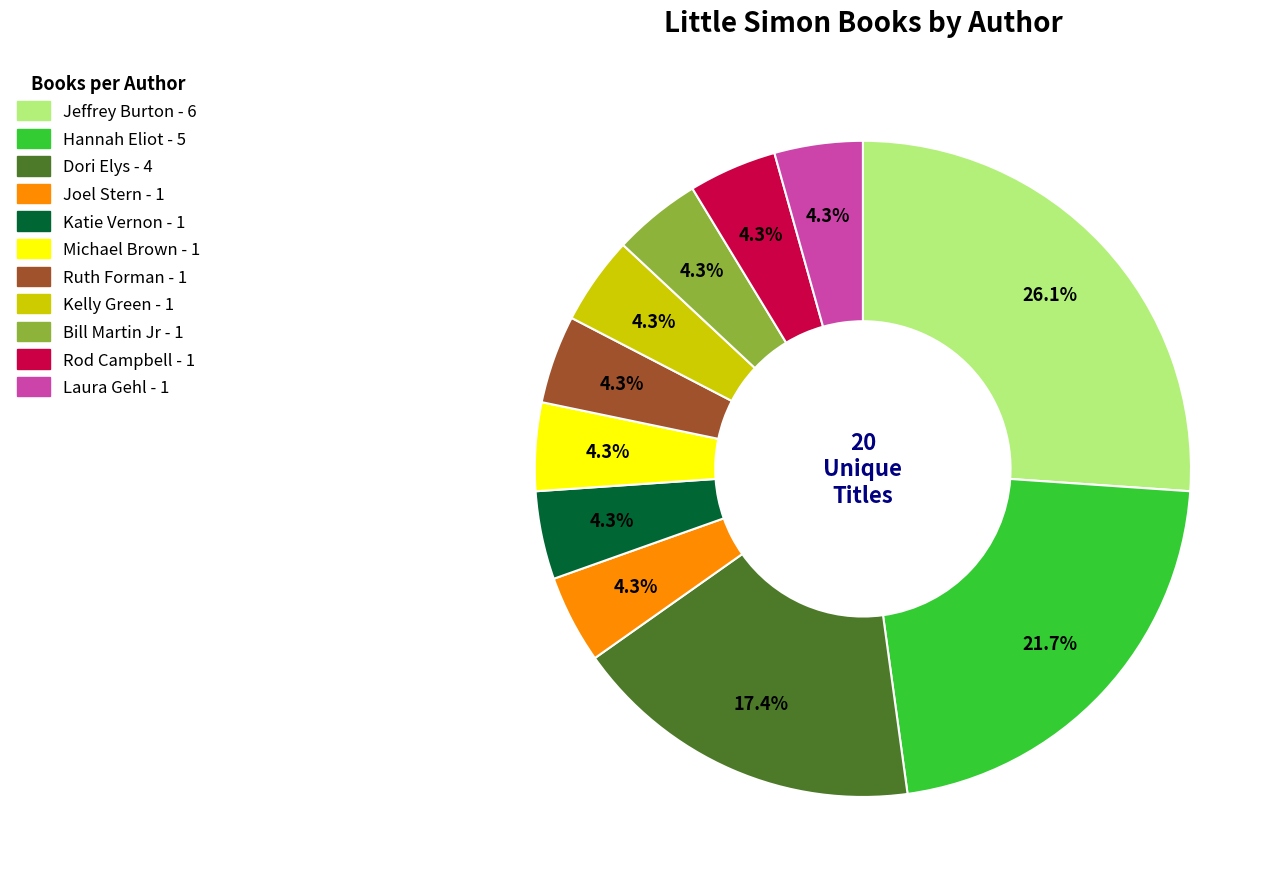

How many segments does this pie chart have?

11